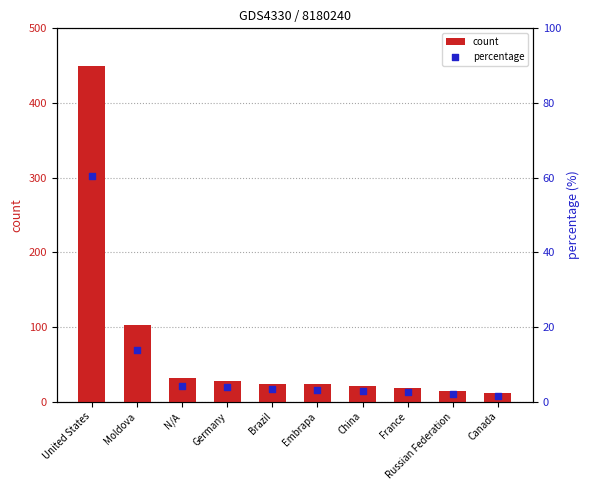

Which series has the largest Y range (max minus min)?

count